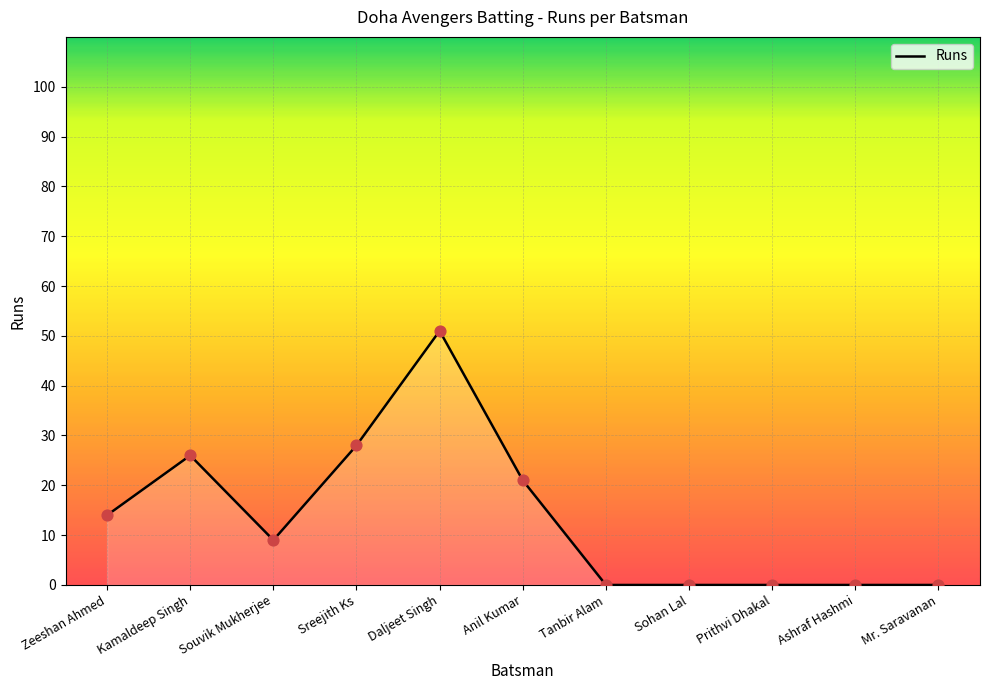

What is the change in value from Daljeet Singh to Tanbir Alam?

-51